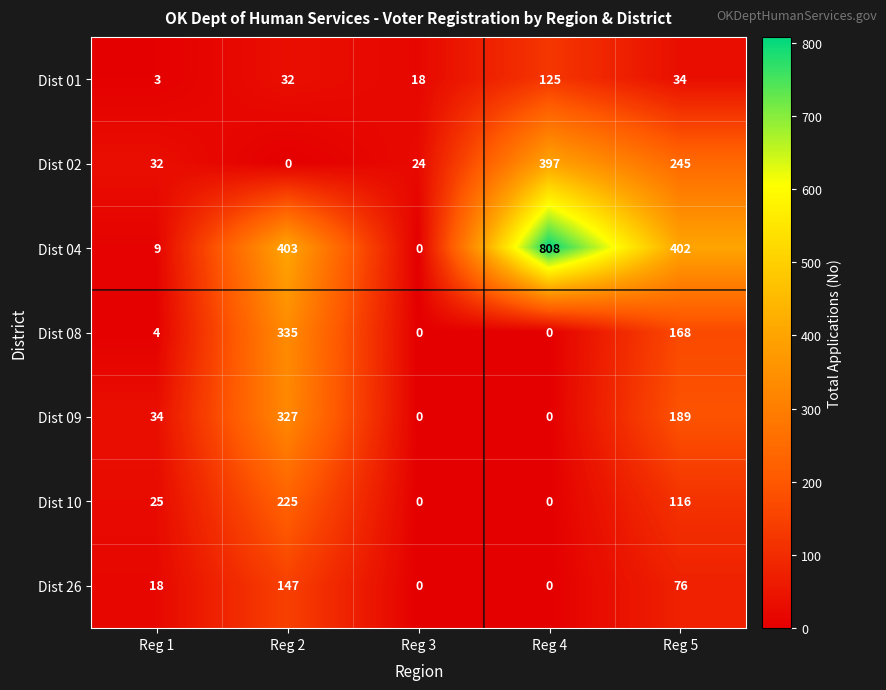

At which label does Dist 10 reach its peak?

Reg 2